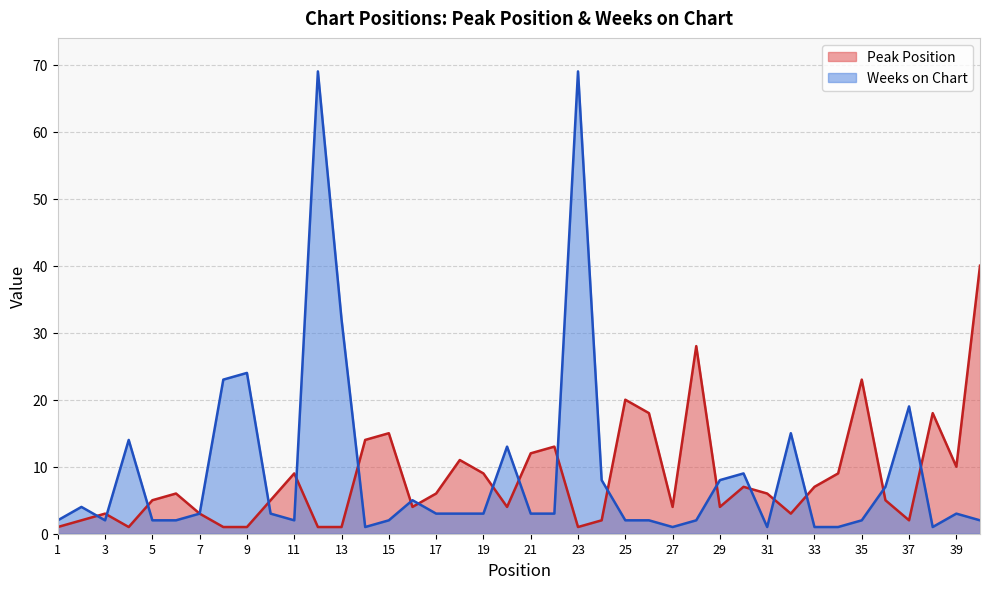

How many values in the Weeks on Chart series exceed 3?

15